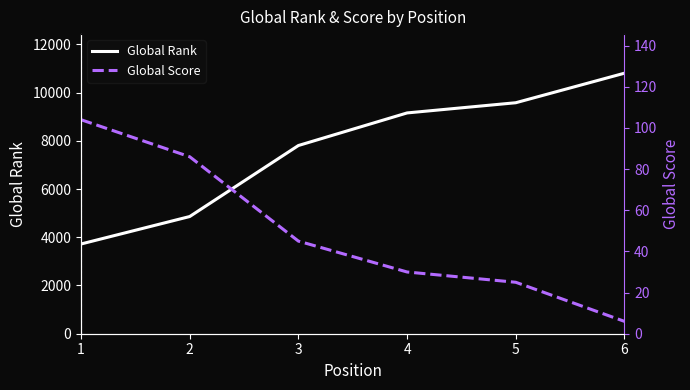

How many data points in Global Score are above 45?

2